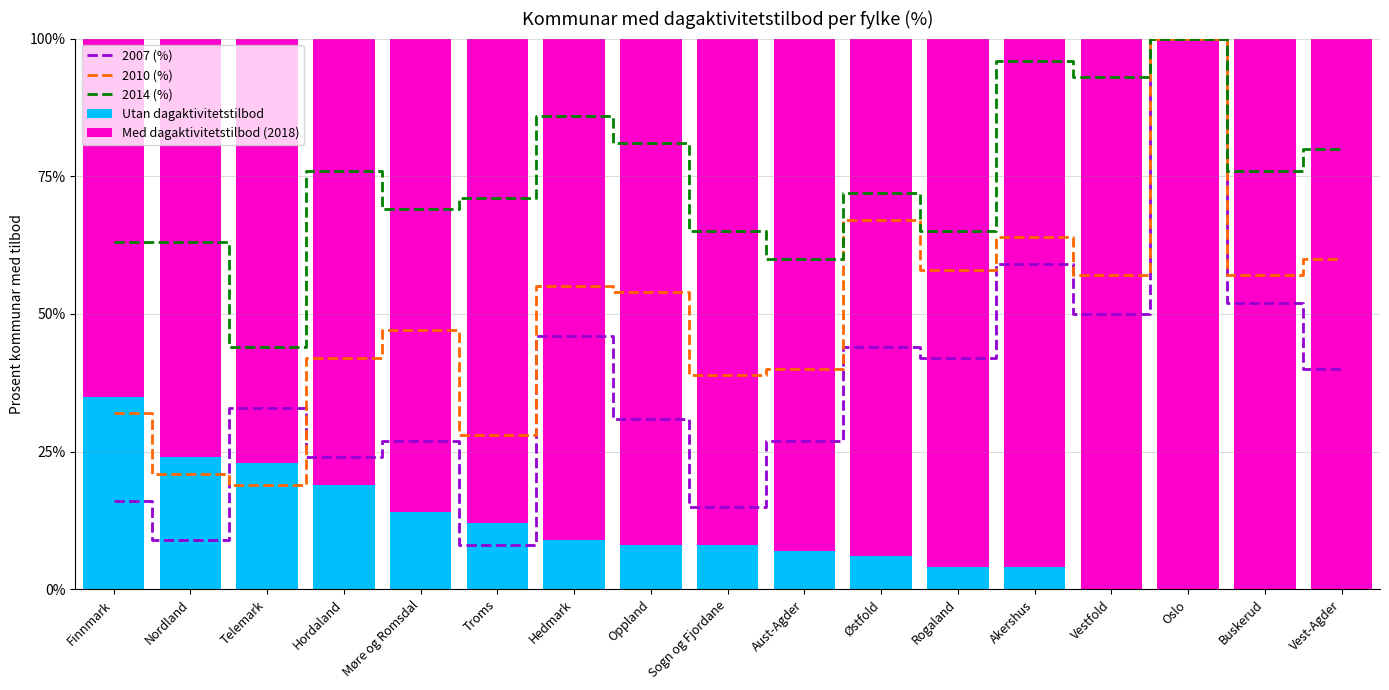

Rank the series at Telemark from lowest to highest value.

2010 (%), Utan dagaktivitetstilbod, 2007 (%), 2014 (%), Med dagaktivitetstilbod (2018)